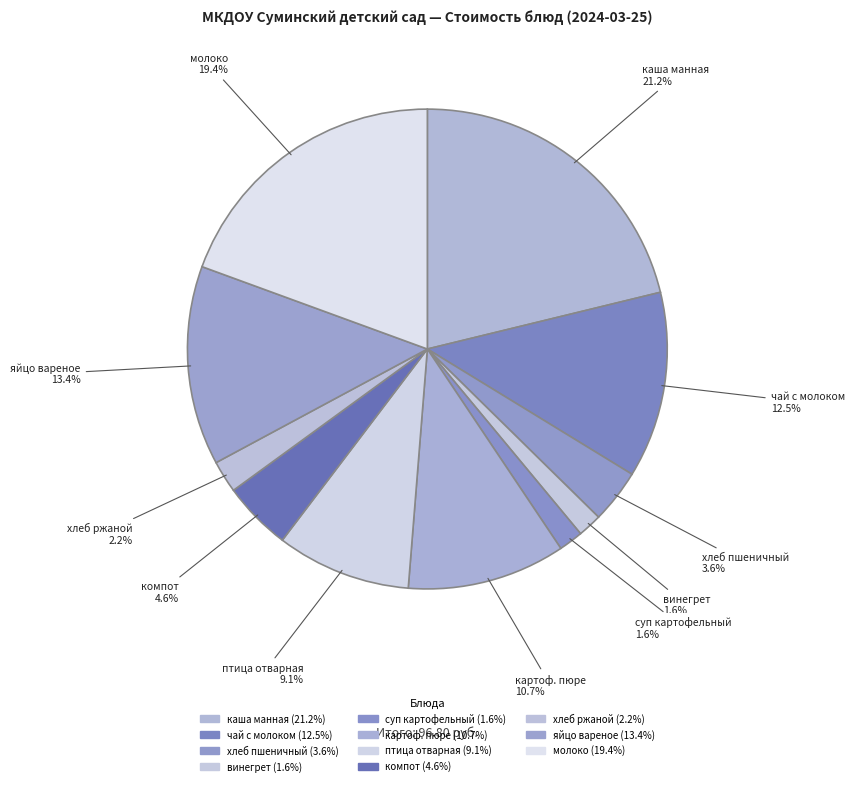

How many segments does this pie chart have?

11